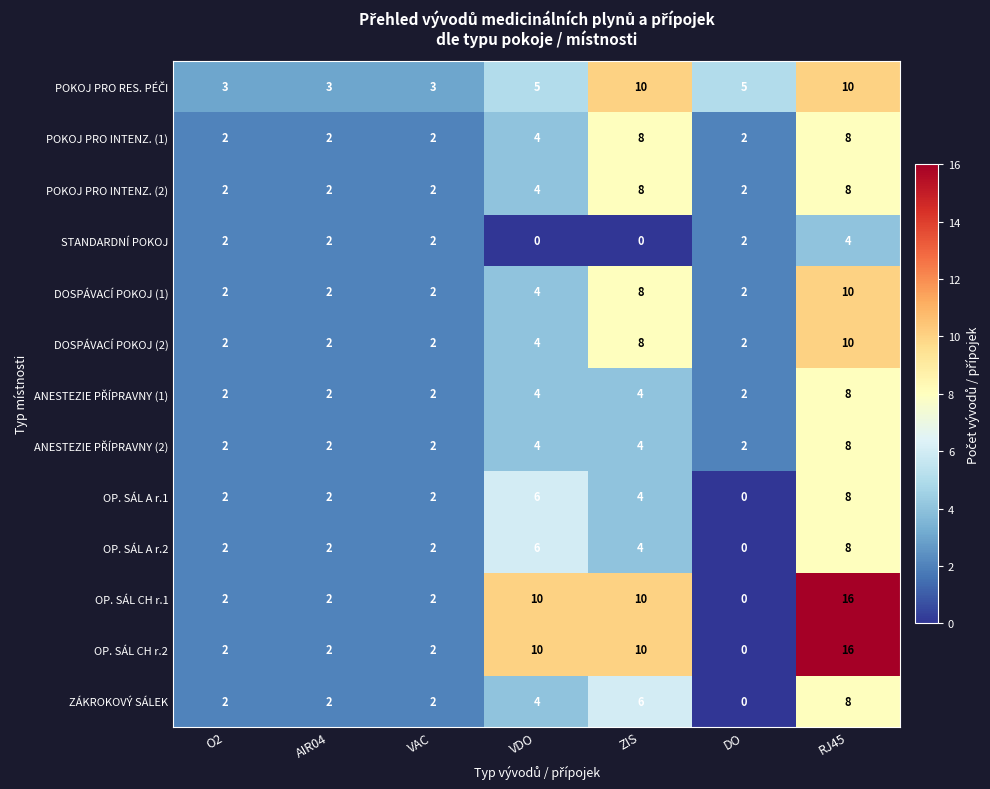

Is it true that OP. SÁL CH r.1 equals -5 at DO?

False